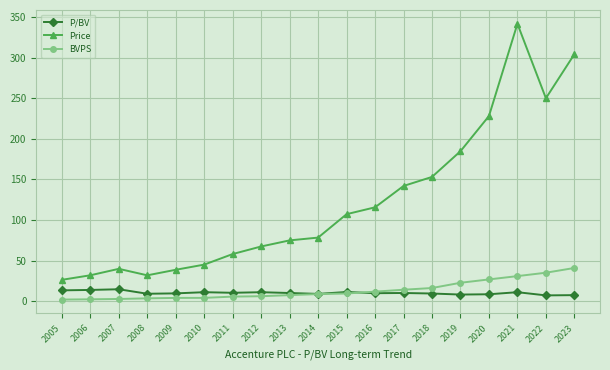

Where is the first local maximum for Price?

2007